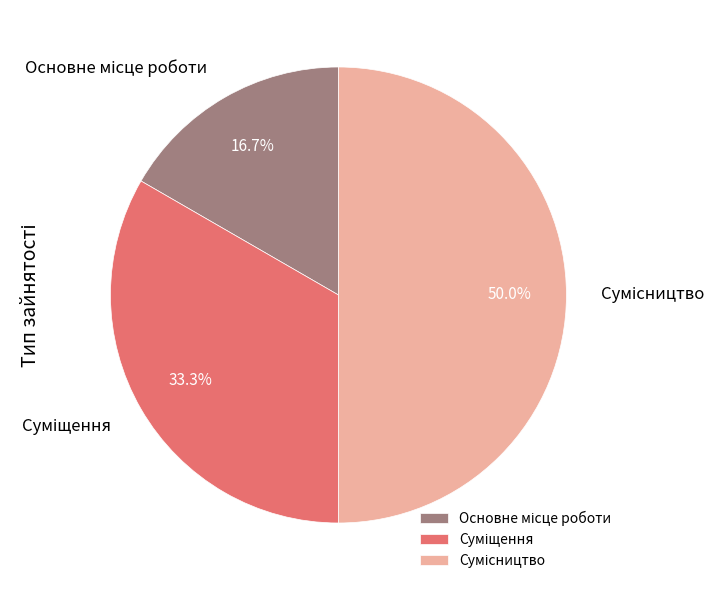

Count the number of slices in the pie.

3